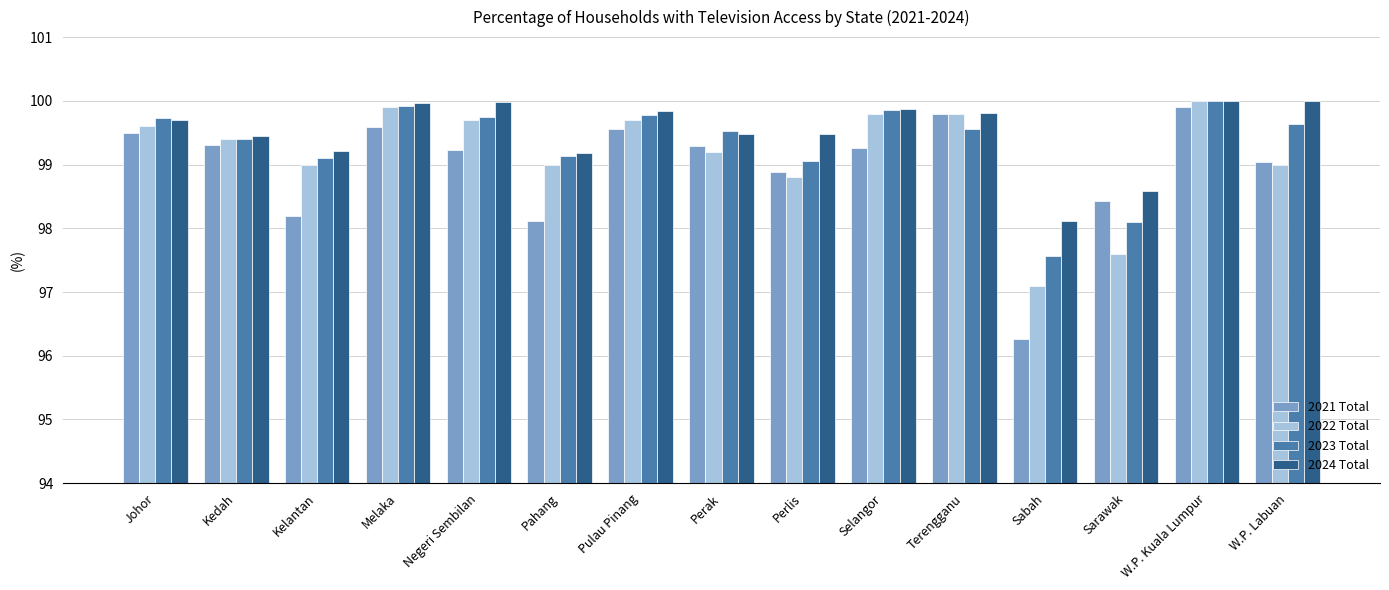

What is the highest value of the 2022 Total series?

100.0